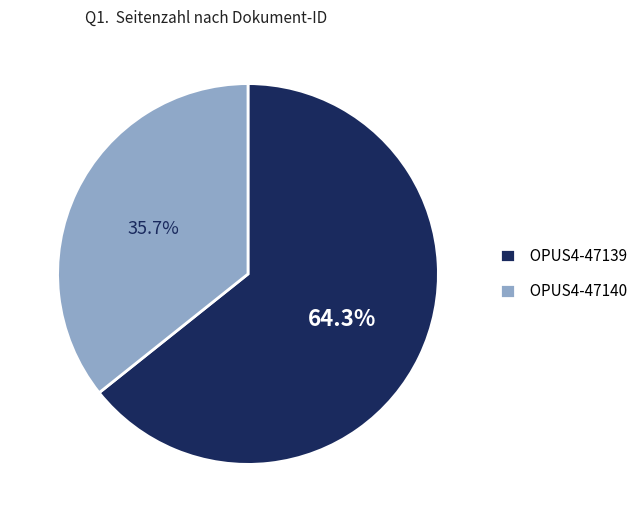

How many slices are in this pie chart?

2